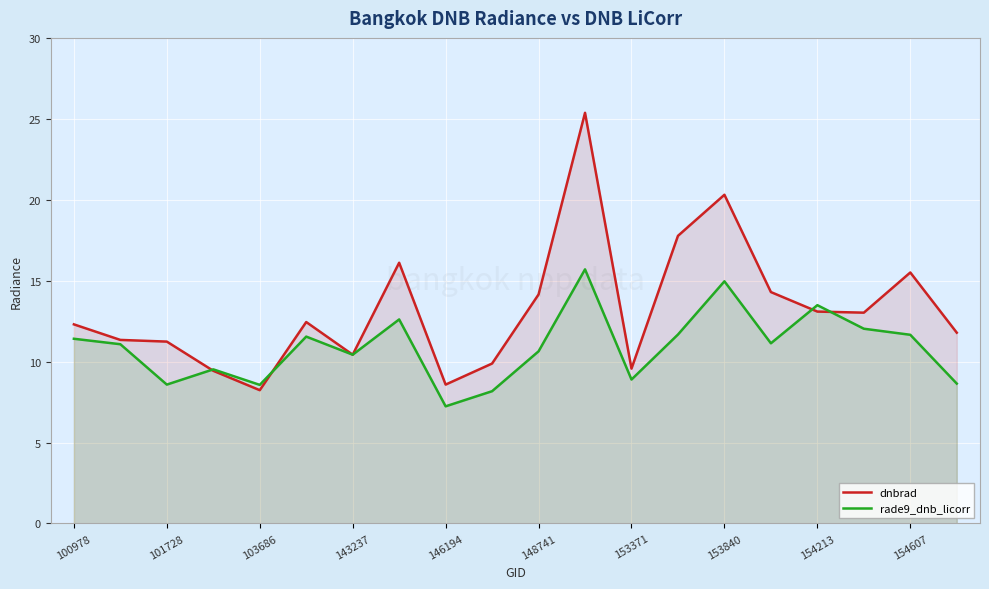

What value does the dnbrad series have at 153840?

20.3